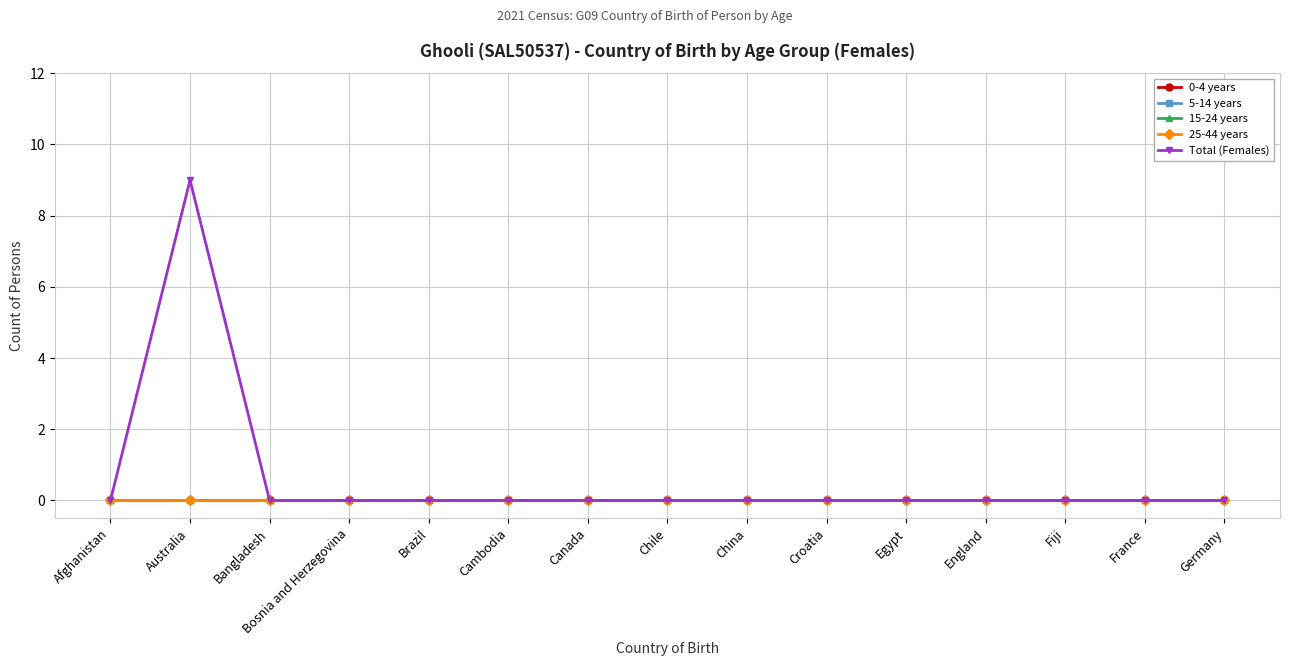

Is this an area chart (filled region under the line)?

No